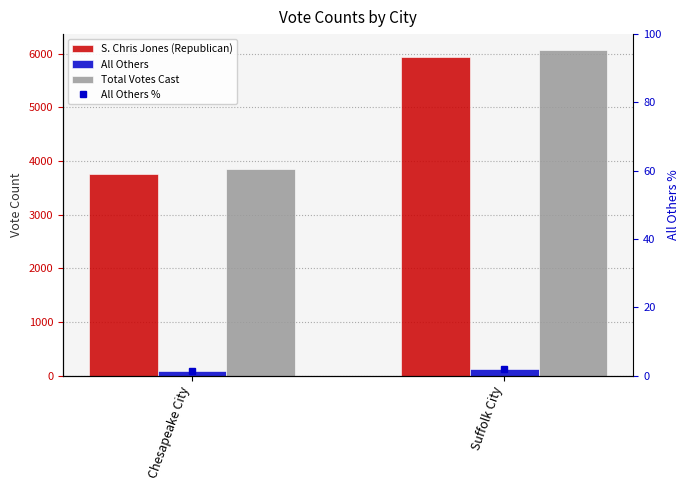

Between Chesapeake City and Suffolk City, which series saw the biggest shift?

Total Votes Cast